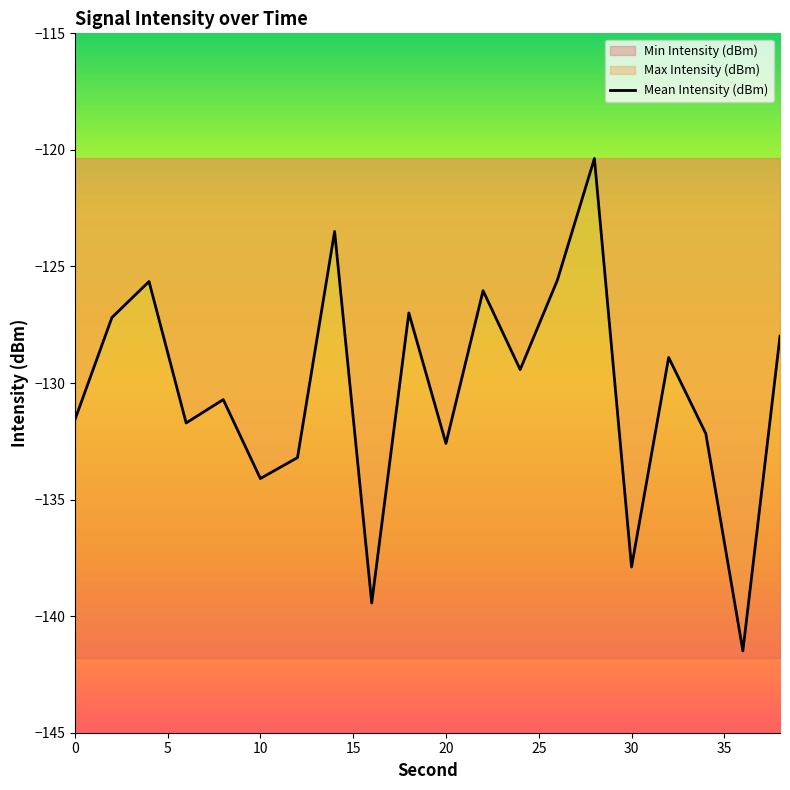

How many data points does each series have?

20